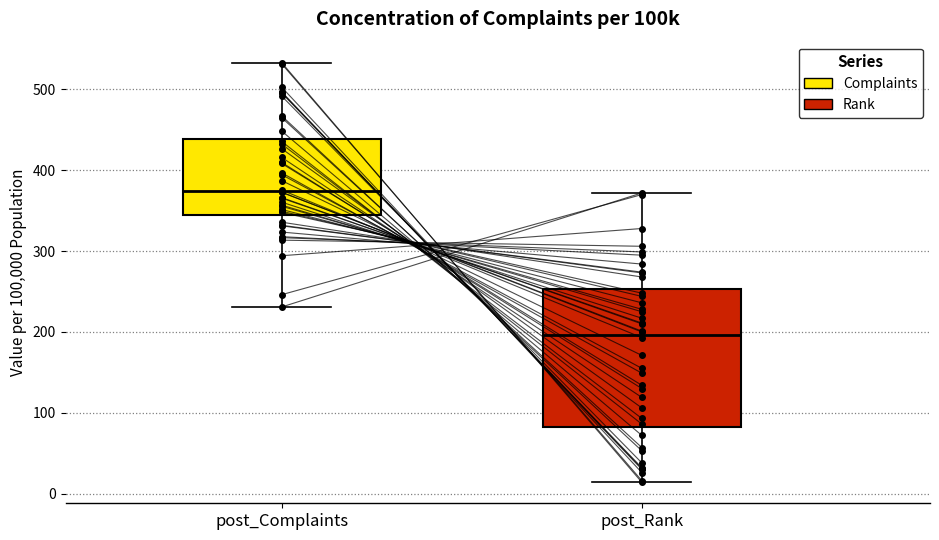

Which box's median line is the highest?

post_Complaints